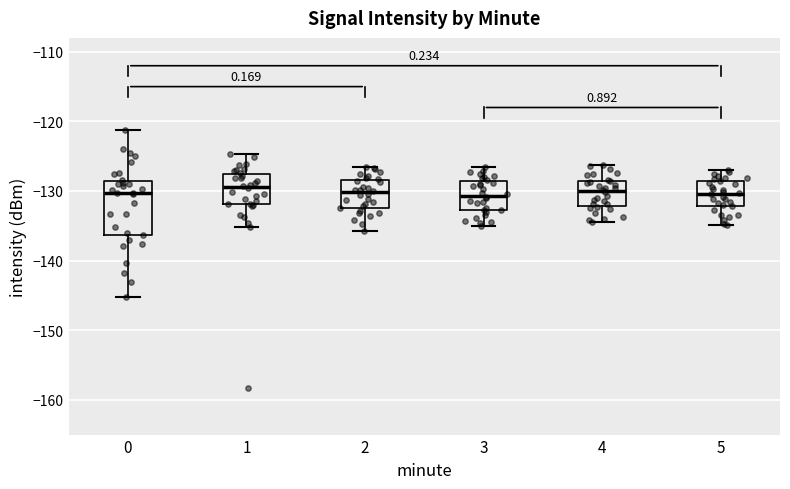

Reading left to right, read every box against the y-axis: the position of its median line, the range the box covers, and the ends of its whiskers. The values are not printed on the chart, so give them approximately, as read against the axis.

0: median -130, box -136 to -129, whiskers -145 to -121
1: median -129, box -132 to -128, whiskers -135 to -125
2: median -130, box -132 to -128, whiskers -136 to -126
3: median -131, box -133 to -128, whiskers -135 to -127
4: median -130, box -132 to -129, whiskers -134 to -126
5: median -130, box -132 to -129, whiskers -135 to -127